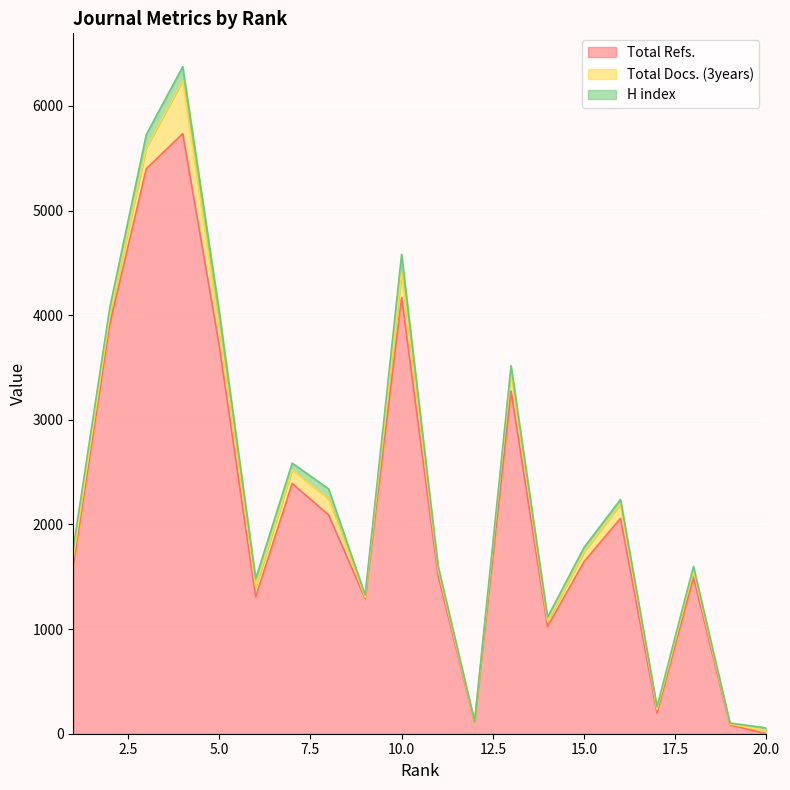

True or false: Total Refs. and Total Docs. (3years) intersect in this chart.

True